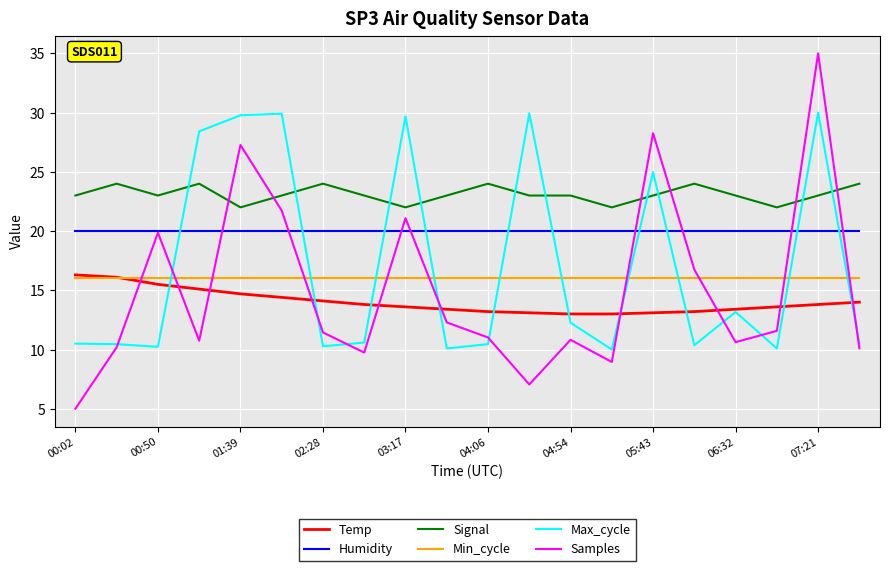

What is the minimum value shown in the chart?

5.0